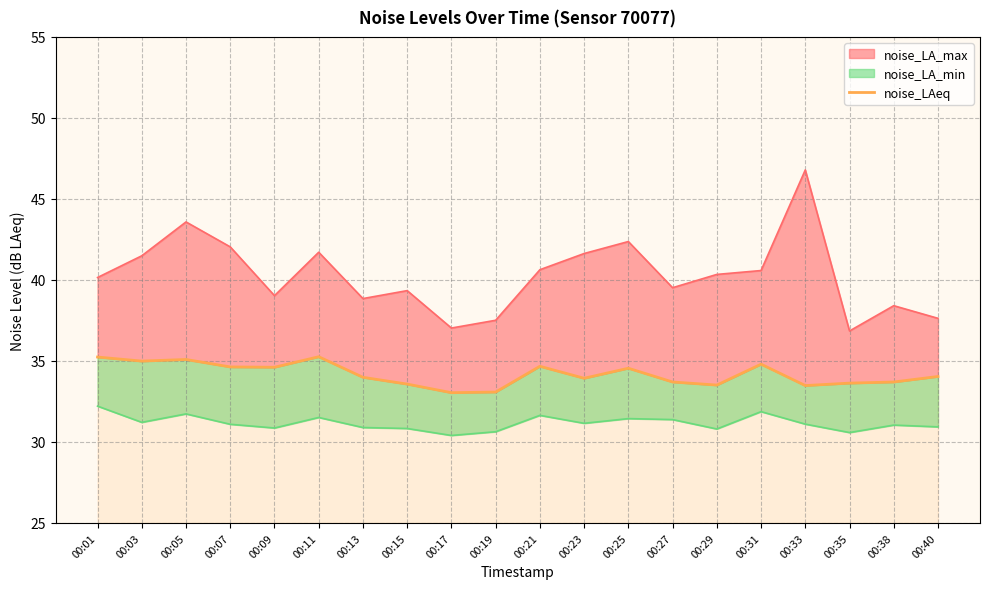

What is the difference between the values at 00:27 and 00:25?

0.8